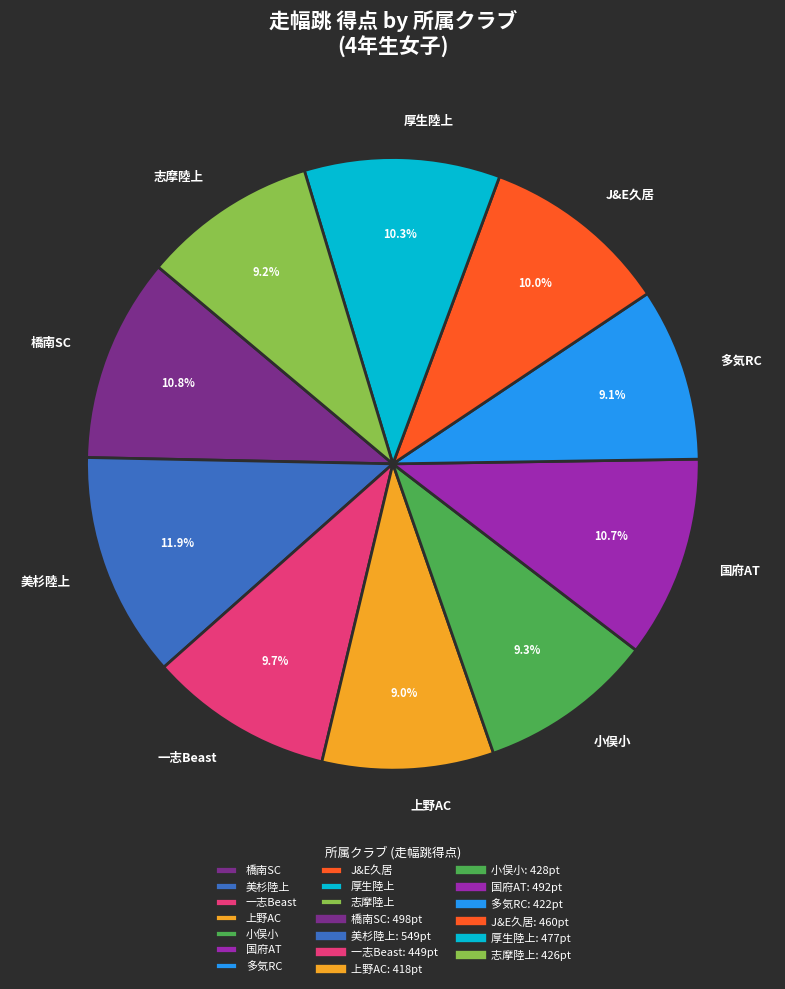

What is the ratio of the value at 国府AT to the value at 橋南SC?

1.0